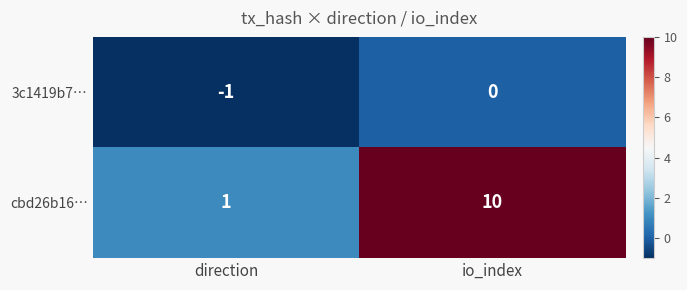

Rank the series by their maximum value, from highest to lowest.

cbd26b16…, 3c1419b7…